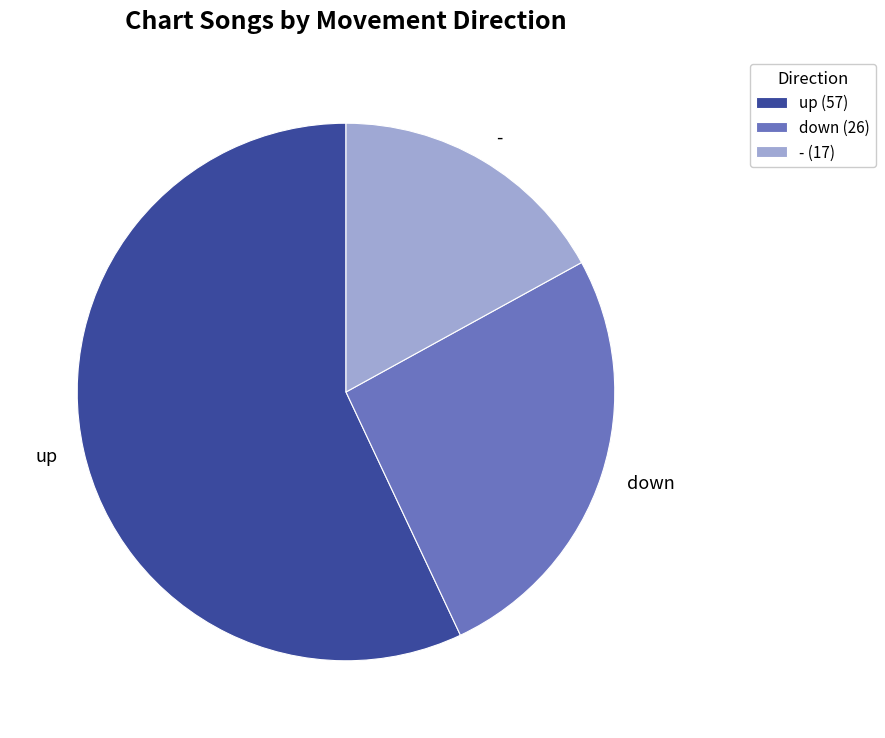

Which has a higher value, - or up?

up